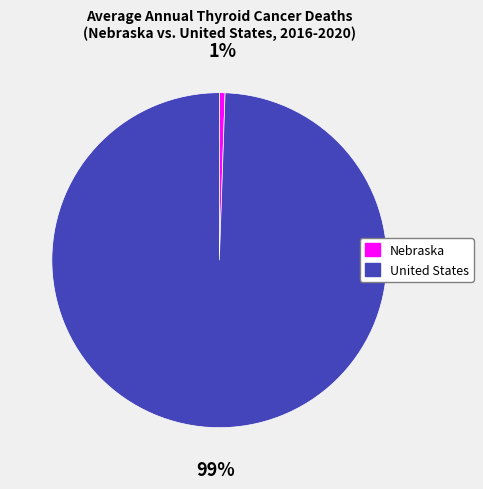

Do United States and Nebraska together represent more than half of the pie?

Yes